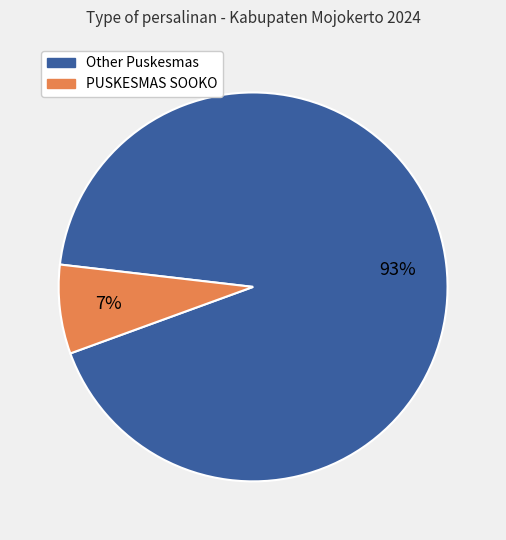

Is there any slice that represents more than half of the pie?

Yes